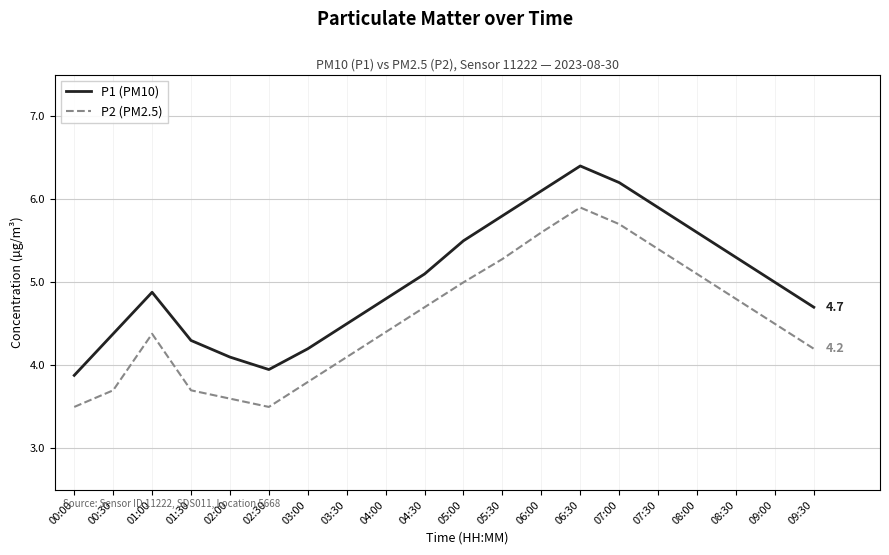

At which category is the sum across all series the highest?

06:30